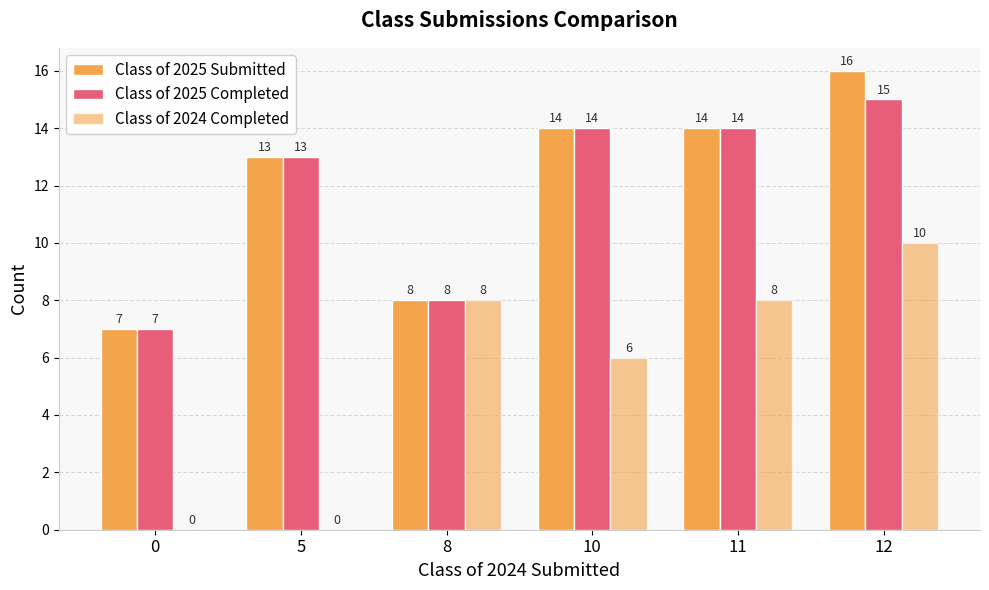

The value of Class of 2025 Completed at 8 is 8. True or false?

True